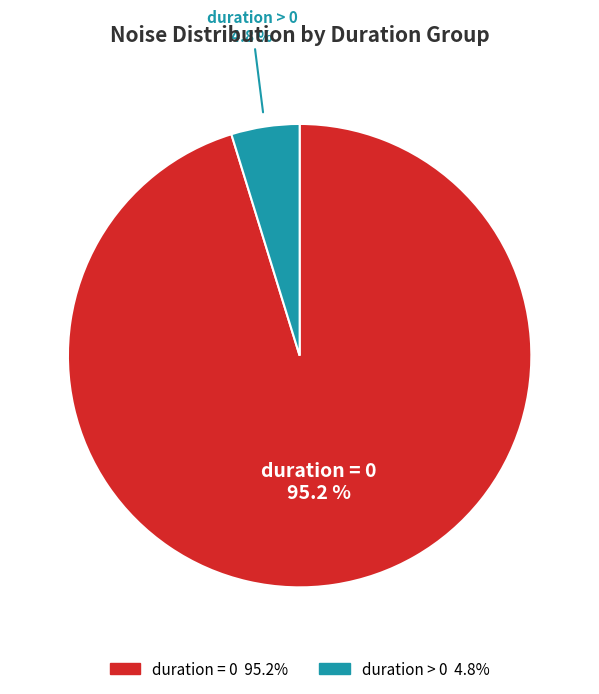

Combined, do duration = 0 and duration > 0 account for over 50%?

Yes